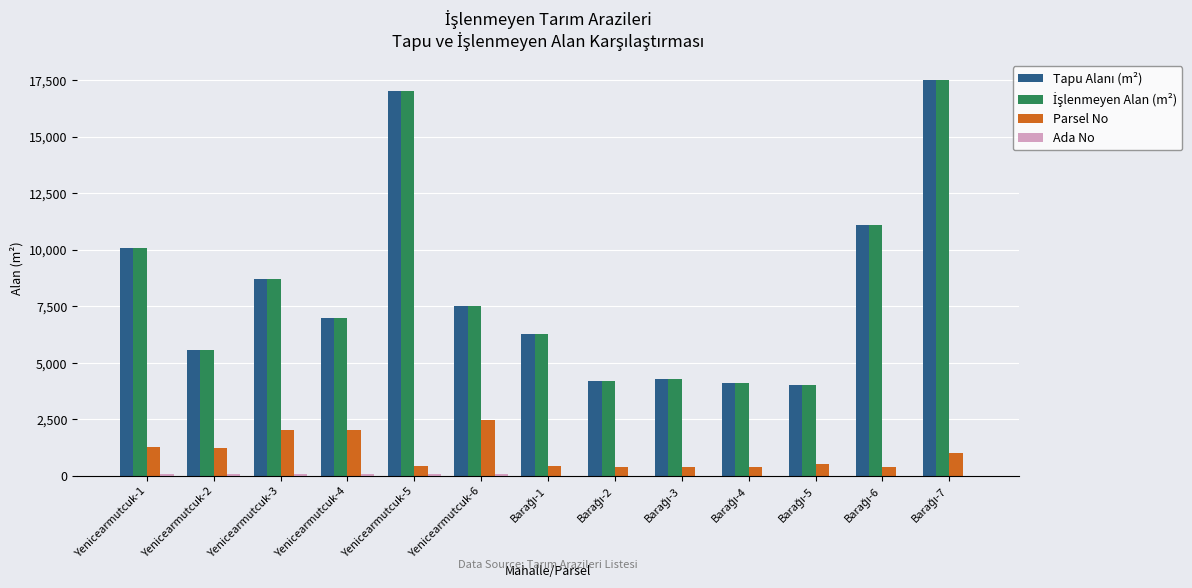

How many categories are shown in the chart?

13